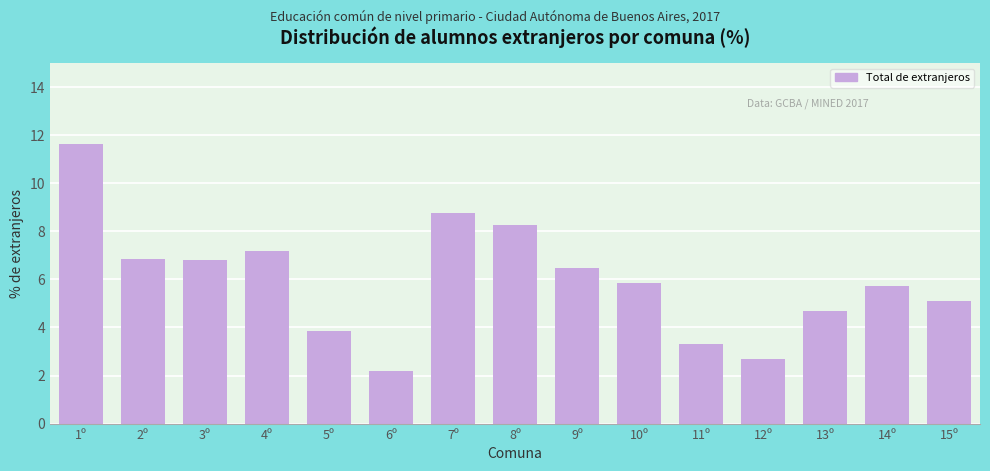

Reading left to right, list all the values displayed in this chart.

1º=11.6	2º=6.8	3º=6.8	4º=7.2	5º=3.9	6º=2.2	7º=8.8	8º=8.2	9º=6.5	10º=5.9	11º=3.3	12º=2.7	13º=4.7	14º=5.7	15º=5.1